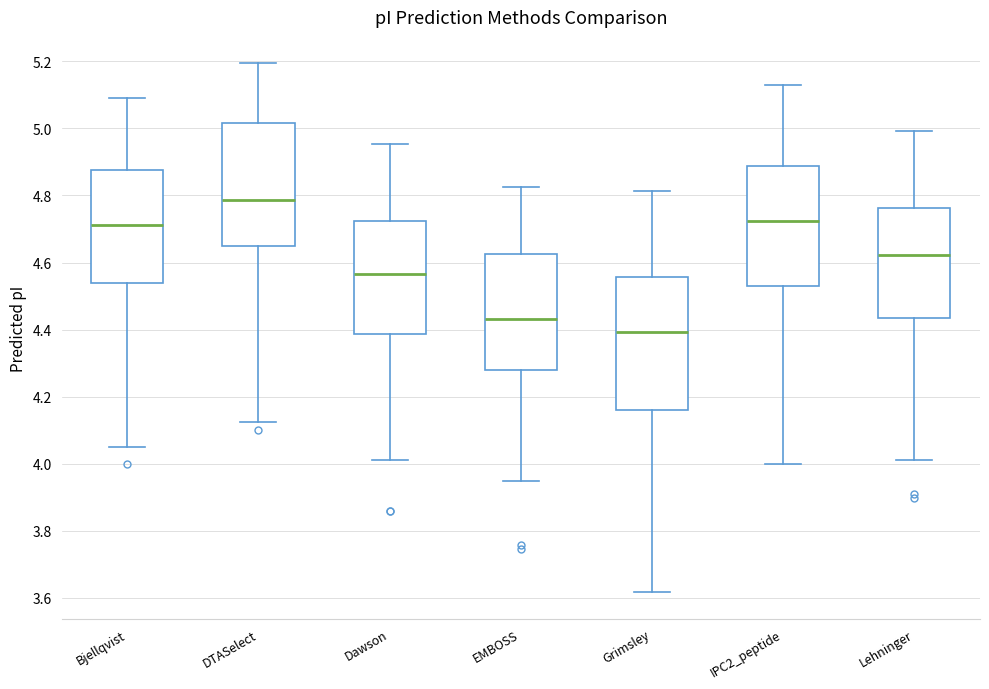

Reading left to right, read every box against the y-axis: the position of its median line, the range the box covers, and the ends of its whiskers. The values are not printed on the chart, so give them approximately, as read against the axis.

Bjellqvist: median 4.72, box 4.54 to 4.88, whiskers 4.06 to 5.10
DTASelect: median 4.78, box 4.66 to 5.02, whiskers 4.12 to 5.20
Dawson: median 4.56, box 4.38 to 4.72, whiskers 4.02 to 4.96
EMBOSS: median 4.44, box 4.28 to 4.62, whiskers 3.94 to 4.82
Grimsley: median 4.40, box 4.16 to 4.56, whiskers 3.62 to 4.82
IPC2_peptide: median 4.72, box 4.52 to 4.88, whiskers 4.00 to 5.14
Lehninger: median 4.62, box 4.44 to 4.76, whiskers 4.02 to 5.00